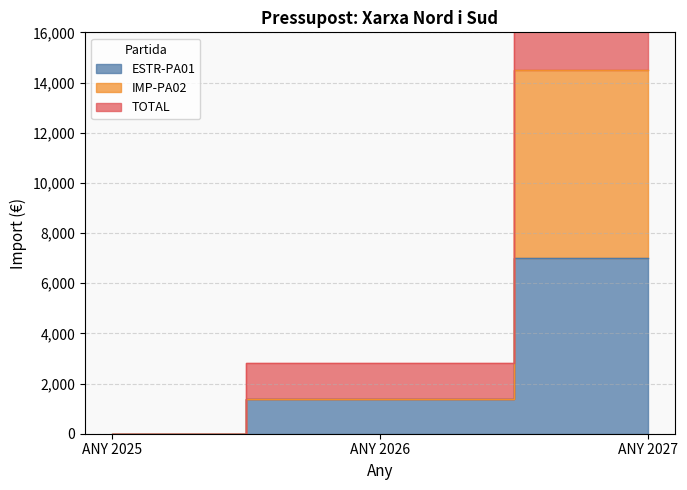

Rank the categories by IMP-PA02 value from highest to lowest.

ANY 2027, ANY 2026, ANY 2025